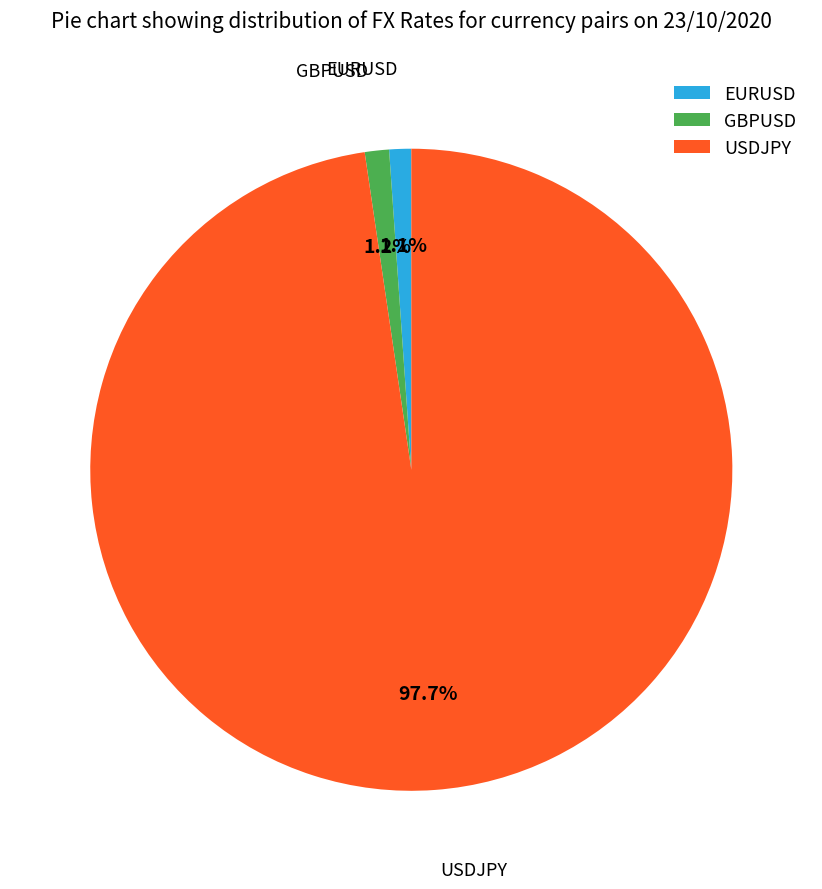

Is the sum of USDJPY and EURUSD greater than half?

Yes